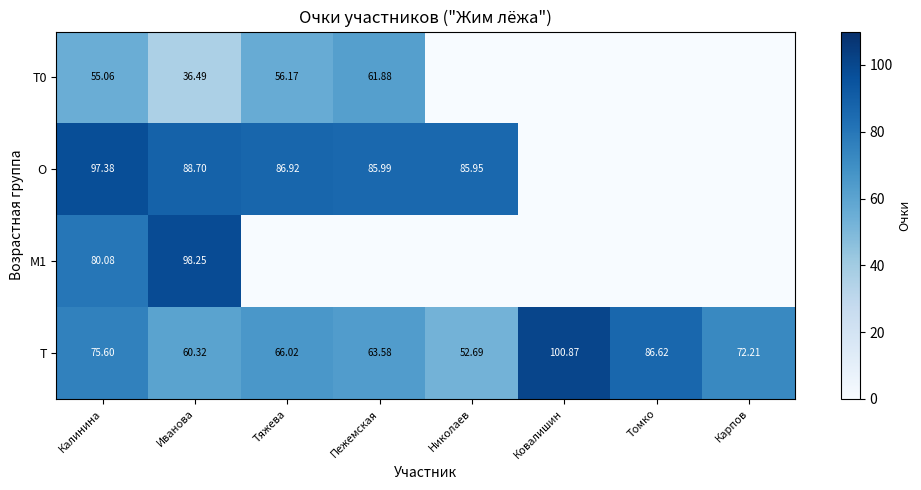

Which label corresponds to the smallest value in the chart?

Николаев